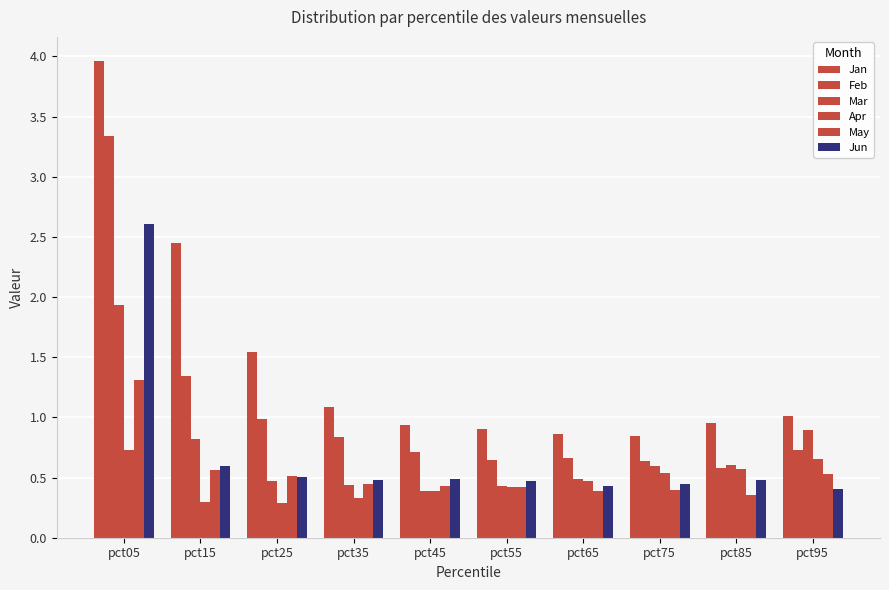

What is the spread (max minus min) of values at pct45?

0.6